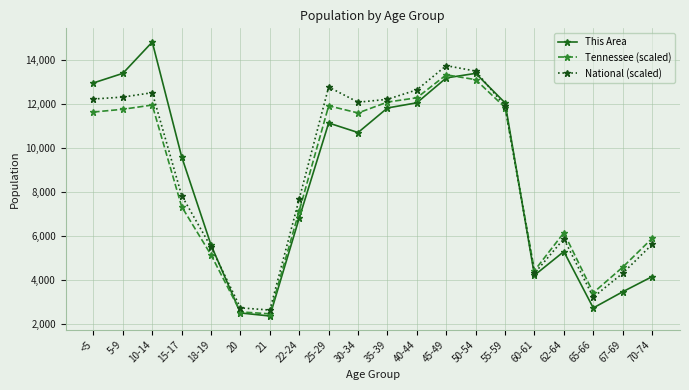

What are all the series names shown in the legend?

This Area, Tennessee (scaled), National (scaled)